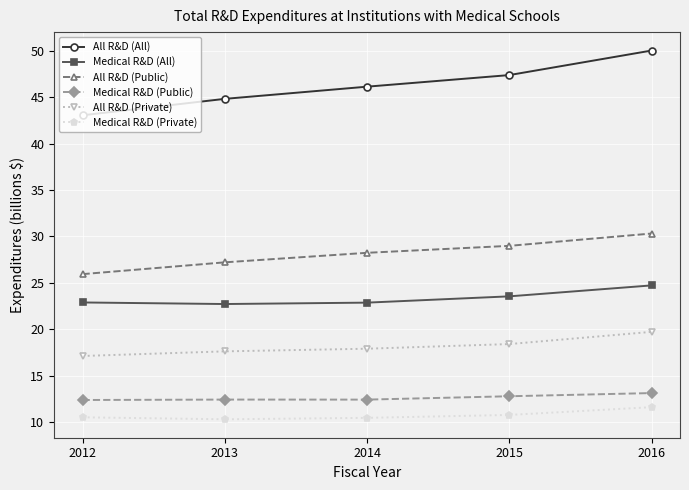

At how many categories does at least one series exceed 27?

5